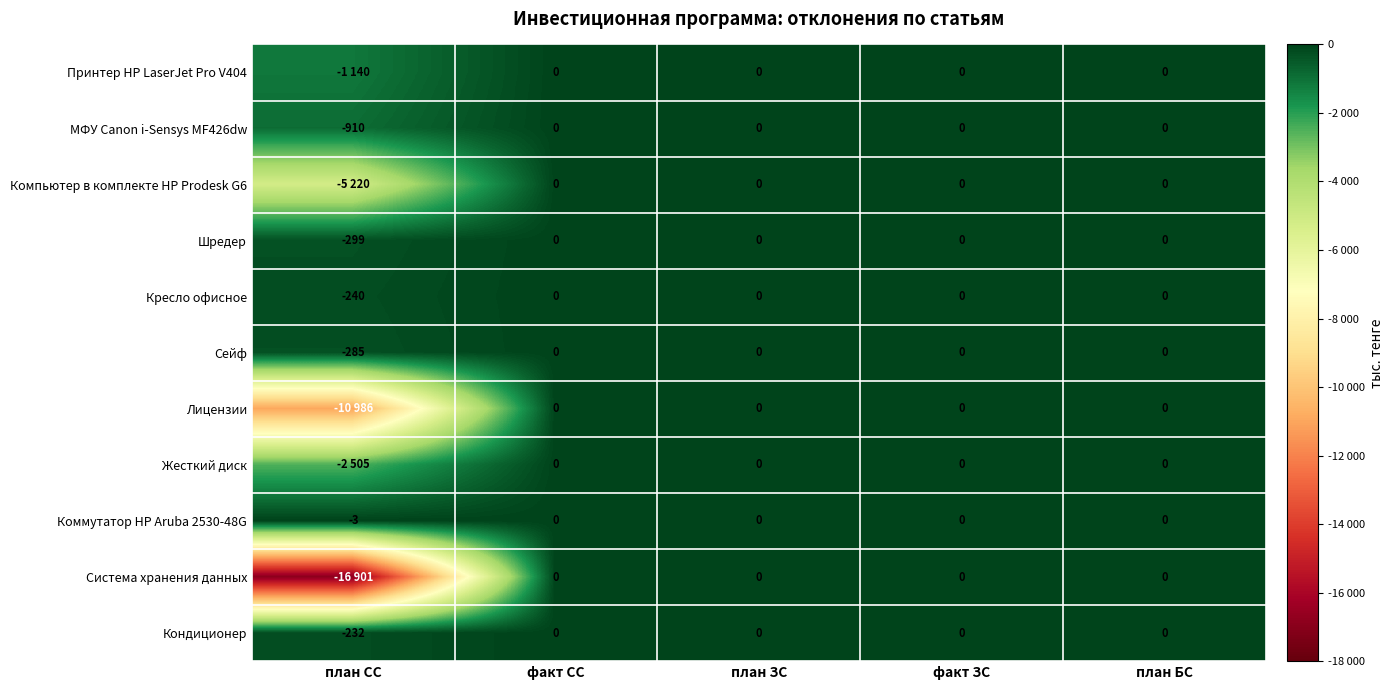

True or false: Кресло офисное has a value of -240 at план СС.

True